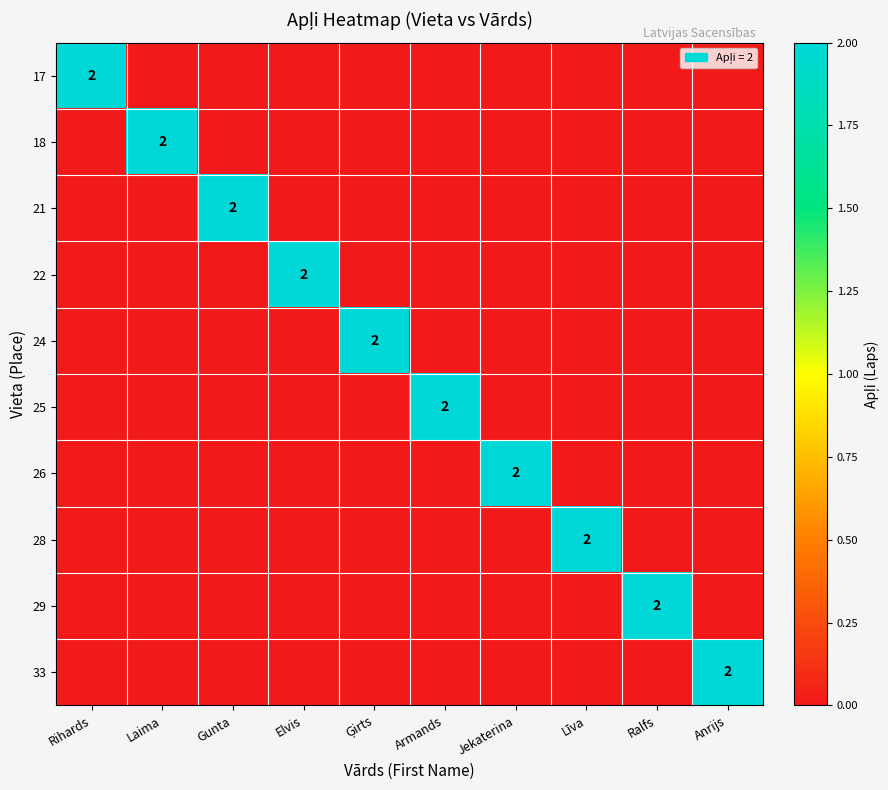

The 22 series shows 2 at Elvis. True or false?

True